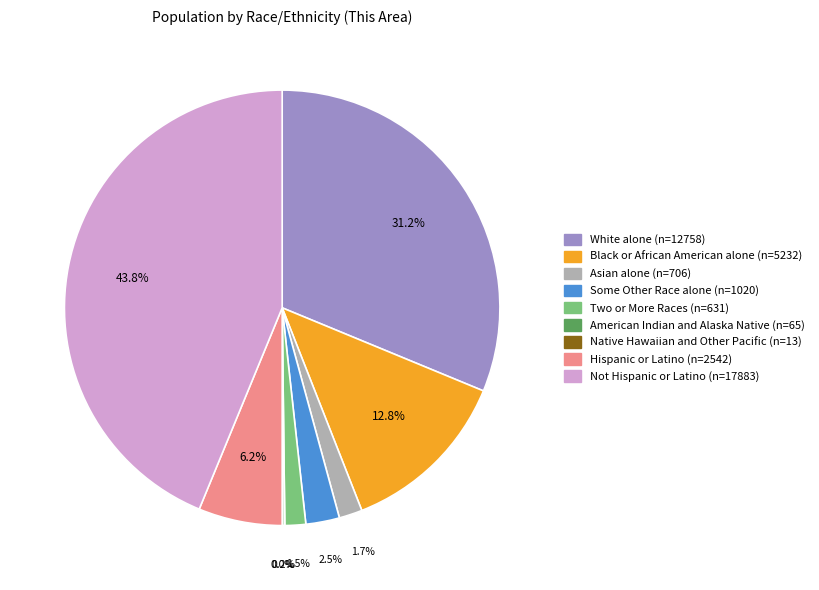

To the nearest percent, what portion does Black or African American alone represent?

13%